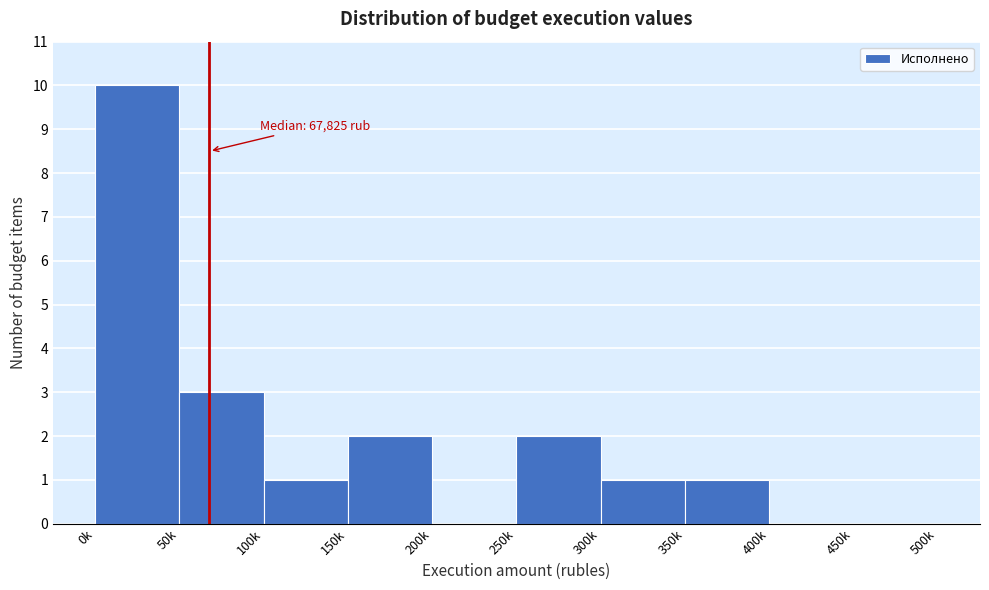

Reading left to right, extract all data points from this chart.

0k=10	50k=3	100k=1	150k=2	200k=0	250k=2	300k=1	350k=1	400k=0	450k=0